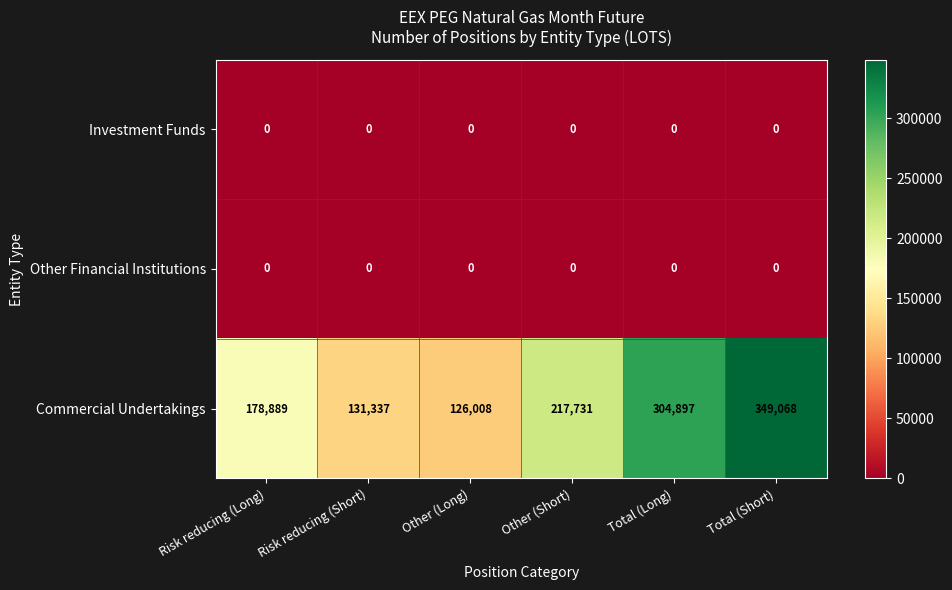

Which series has the largest total across all categories?

Commercial Undertakings